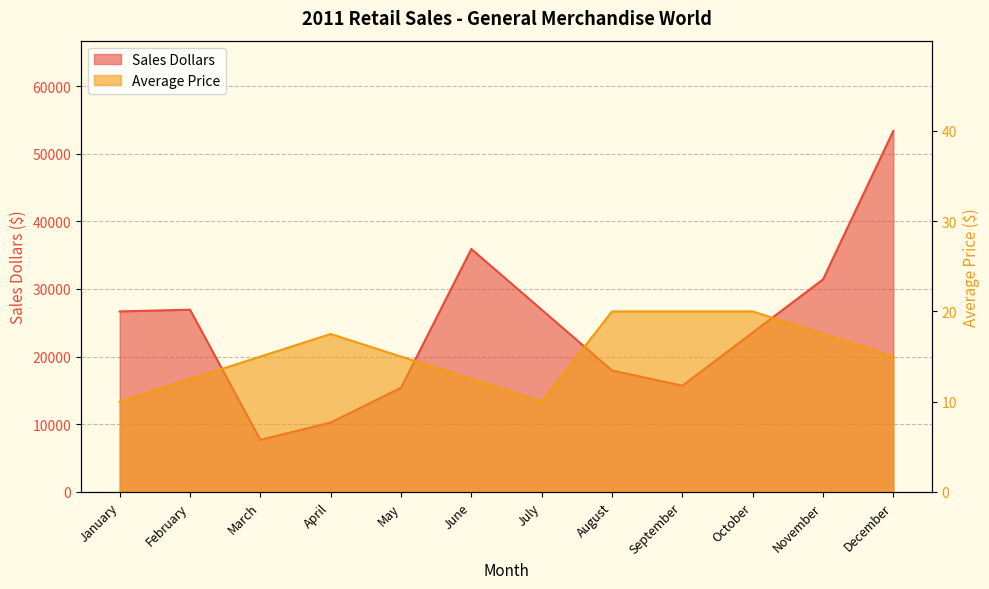

How many values in the Average Price series exceed 14?

8